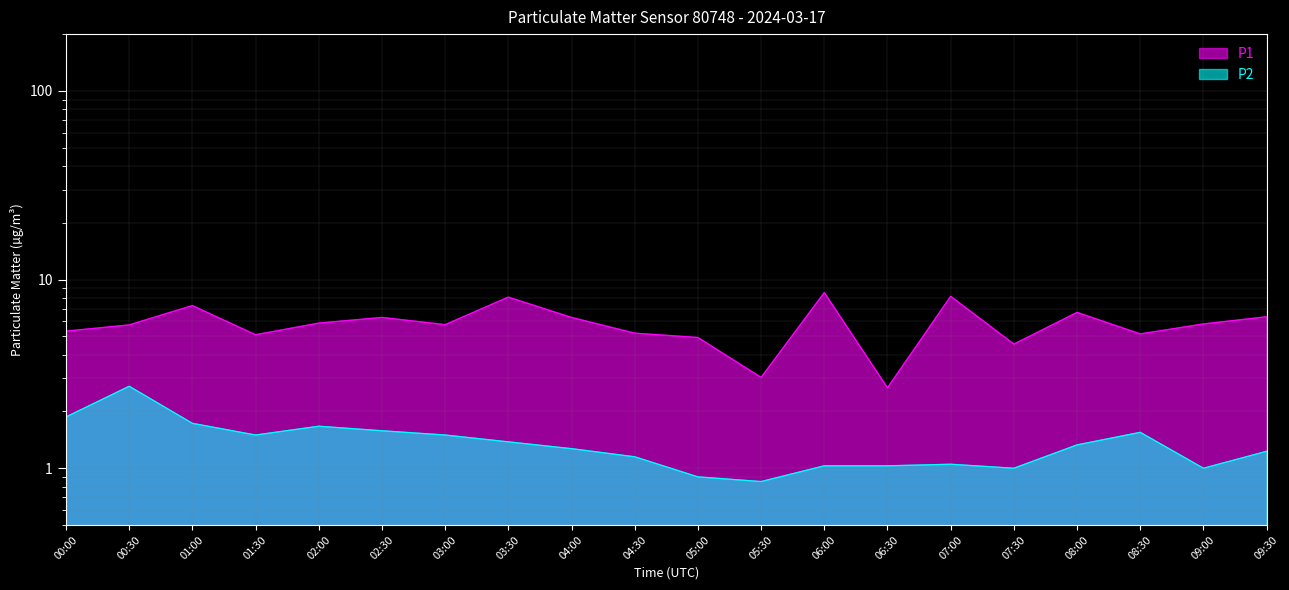

What is the difference between the maximum and second lowest values in the P2 series?

1.8